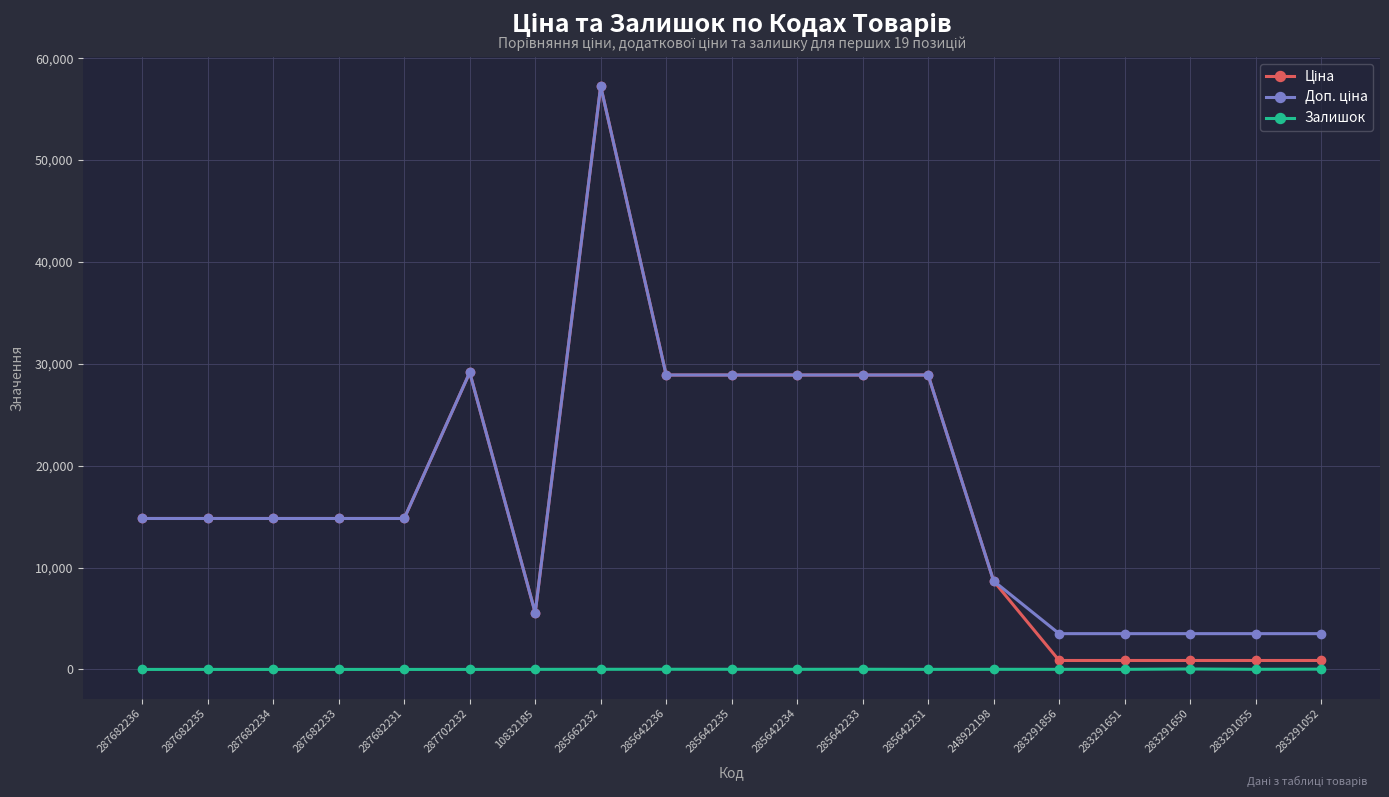

Which category has the highest value across all series?

285662232